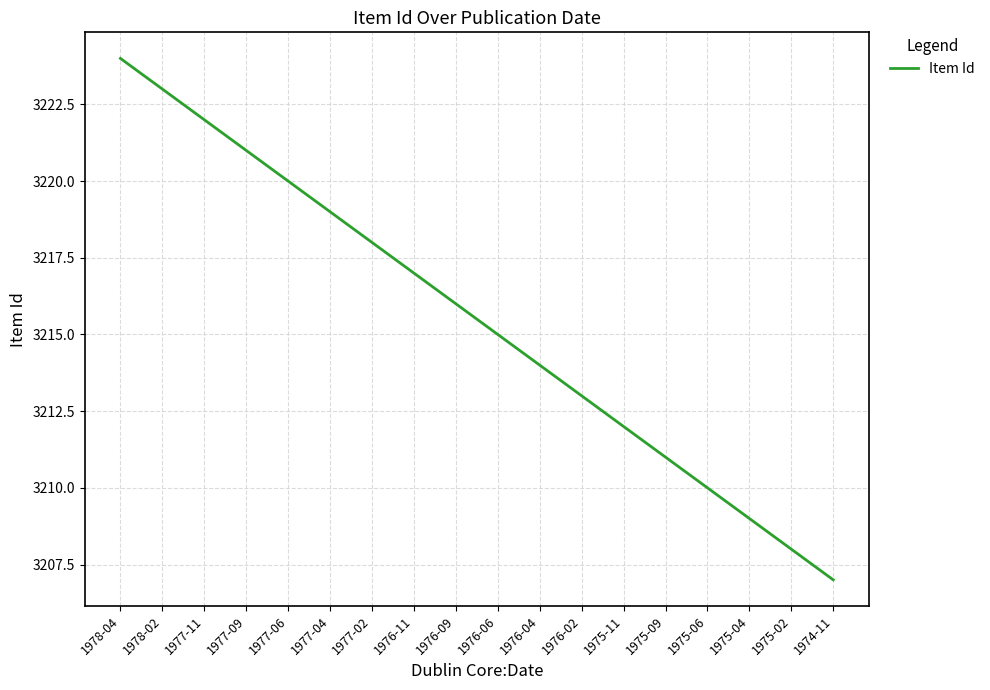

Approximately how many times larger is the value at 1977-09 compared to 1976-11?

1.0